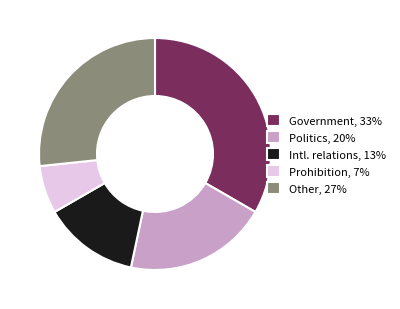

What is the ratio of the value at Government, 33% to the value at Other, 27%?

1.3